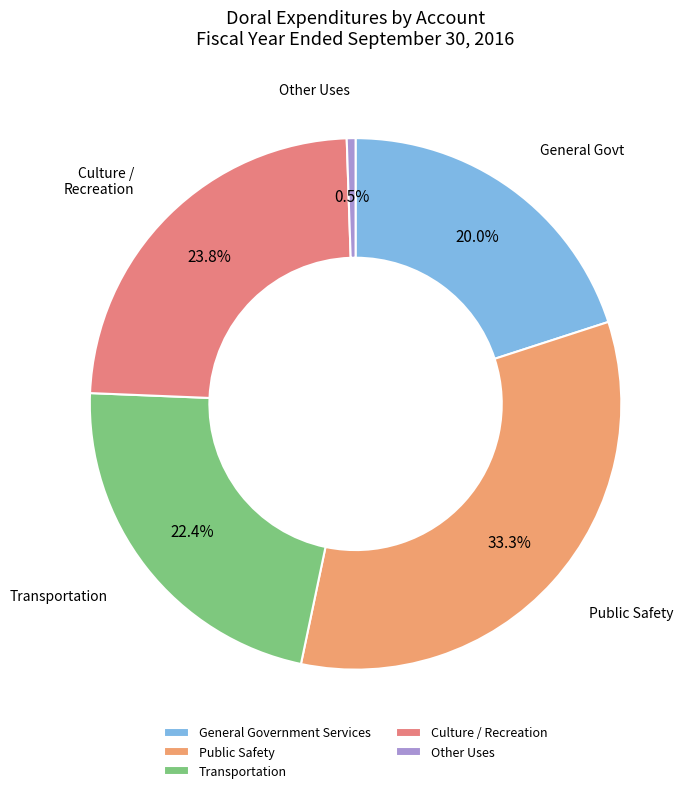

Rank the categories by value from lowest to highest.

Other Uses, General Government Services, Transportation, Culture / Recreation, Public Safety